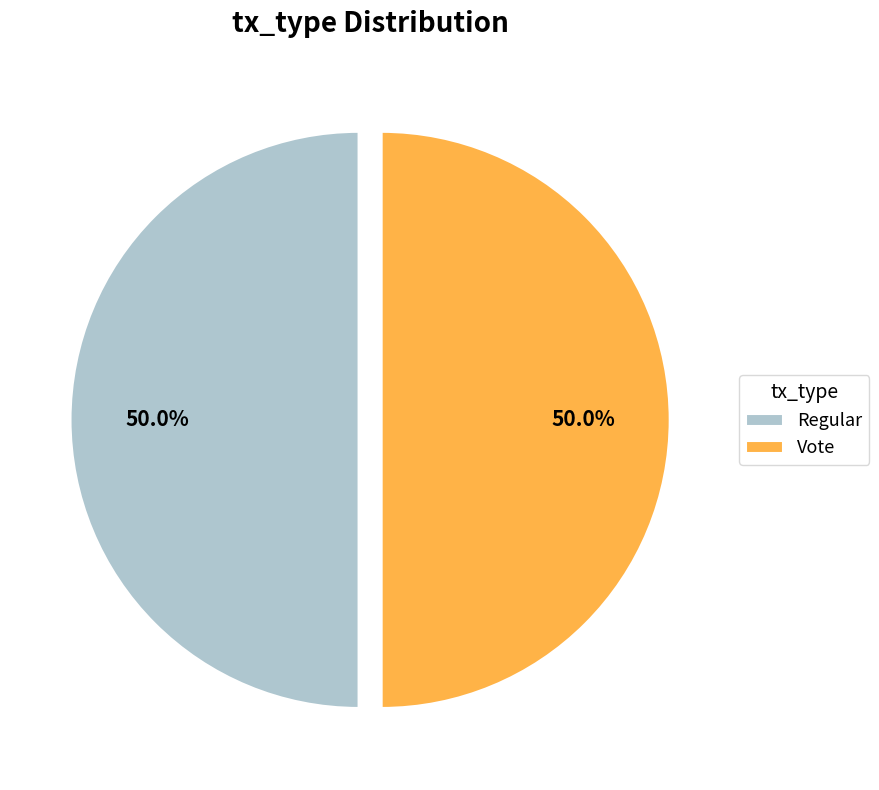

Approximately how many times larger is the value at Regular compared to Vote?

1.0